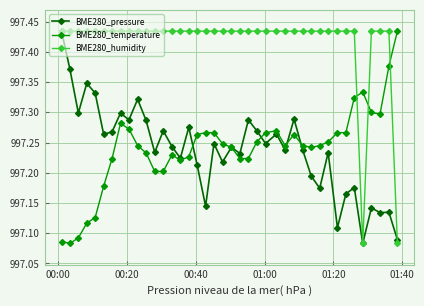

True or false: BME280_humidity and BME280_temperature cross at least once.

True